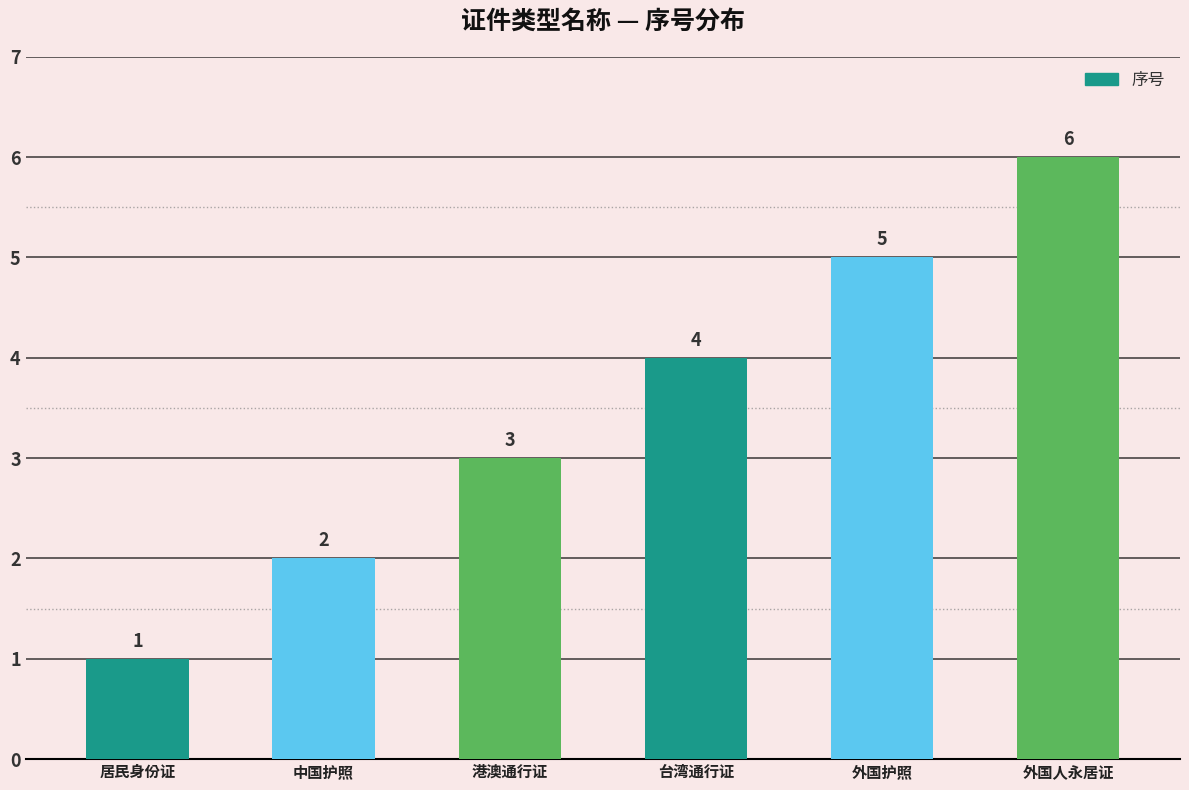

What is the change in value from 港澳通行证 to 台湾通行证?

+1